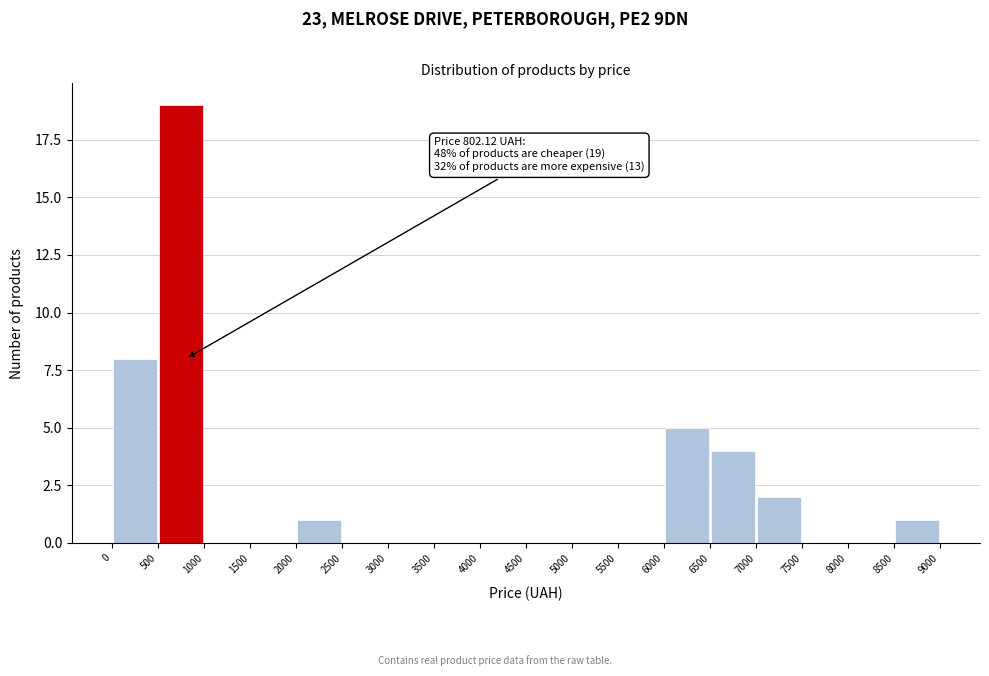

Which range on the x-axis has the tallest bar?

500 to 1000